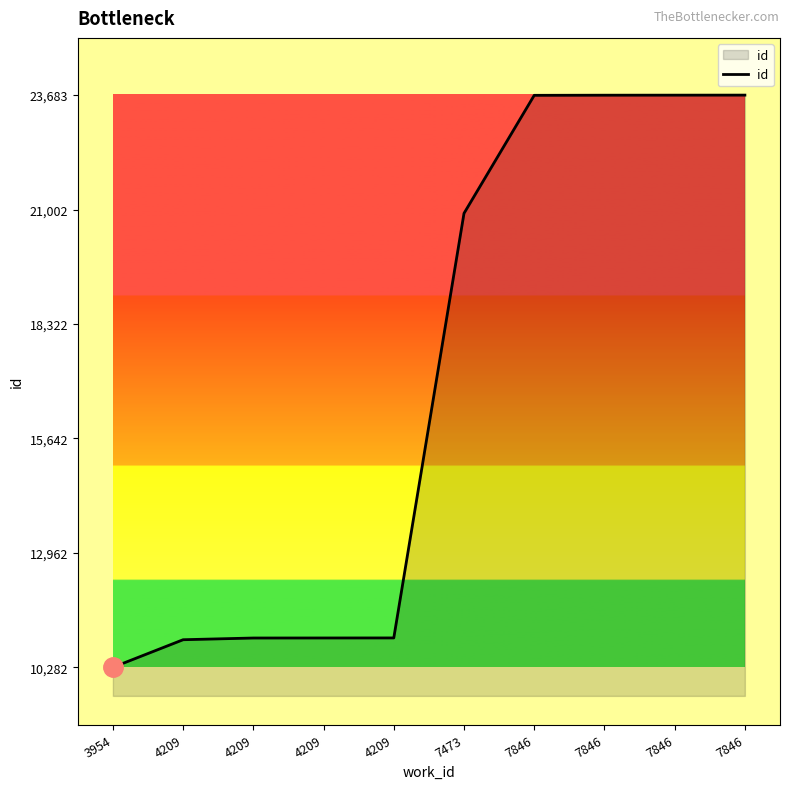

What is the average value?

16976